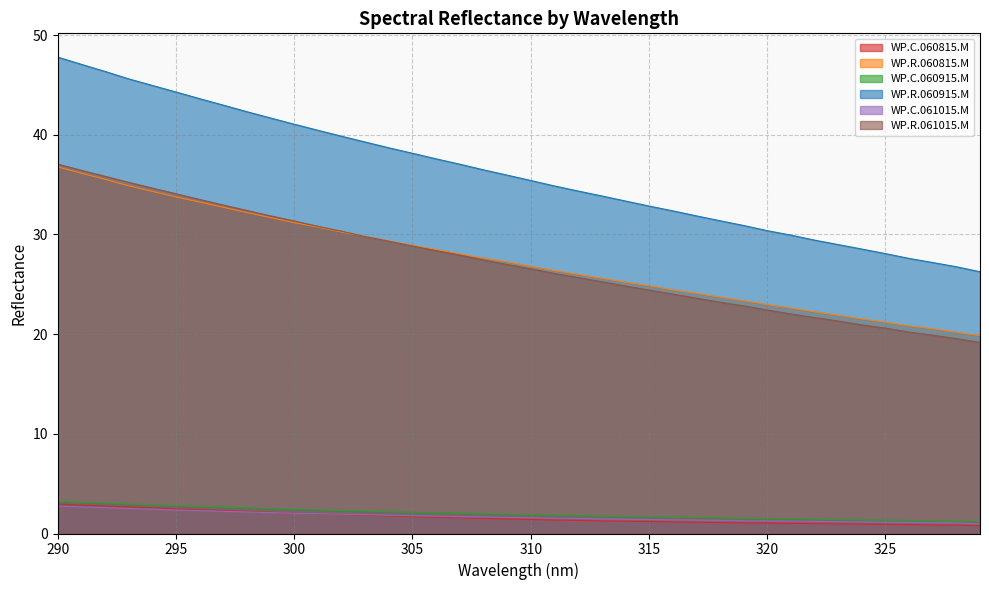

How many categories are shown in the chart?

40